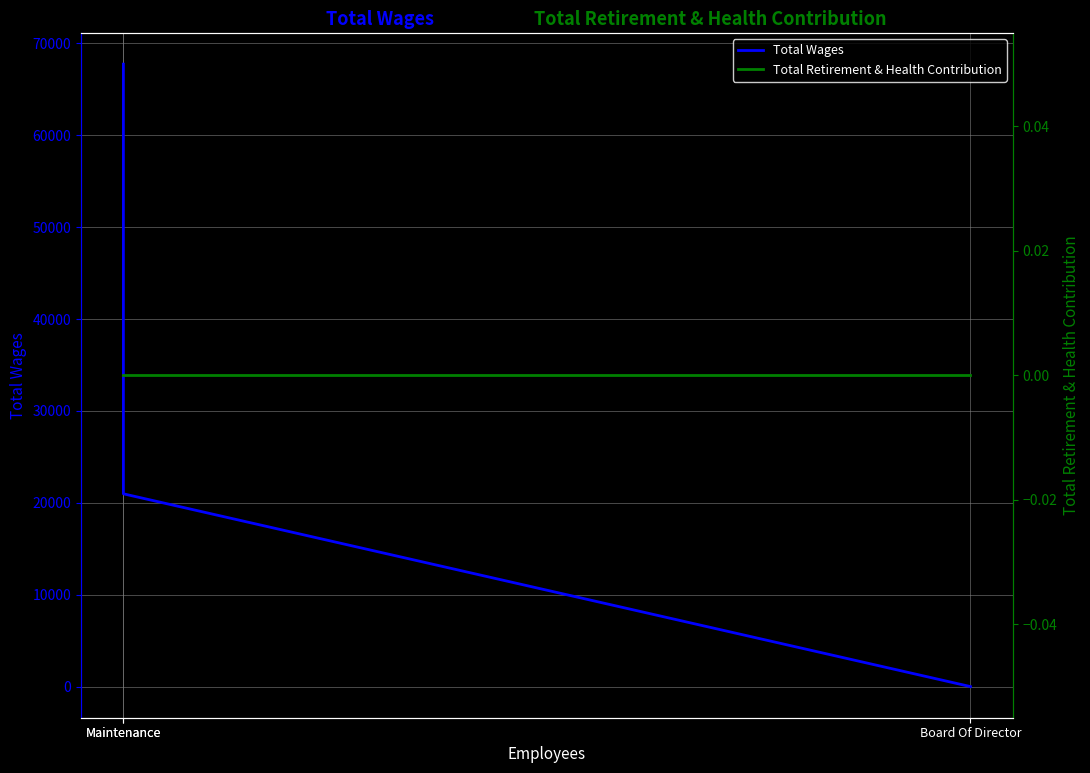

What are all the series names shown in the legend?

Total Wages, Total Retirement & Health Contribution